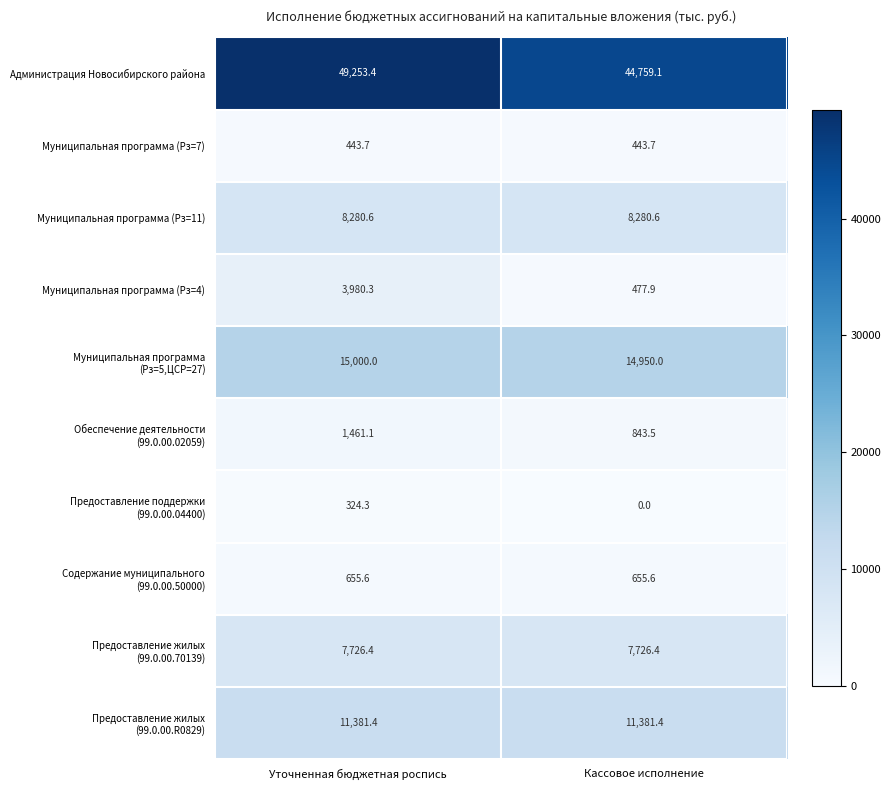

Rank the categories by Муниципальная программа (Рз=4) value from lowest to highest.

Кассовое исполнение, Уточненная бюджетная роспись